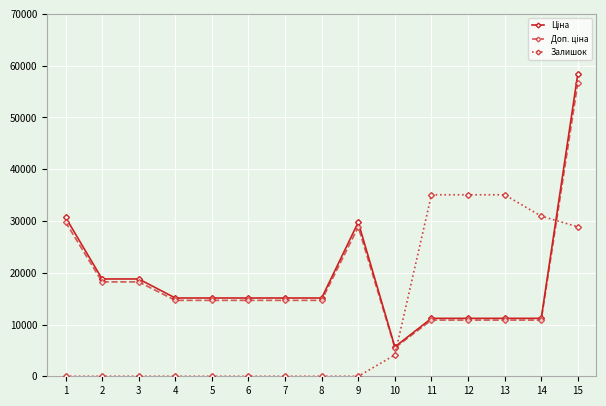

What is the greatest value displayed?

58426.5